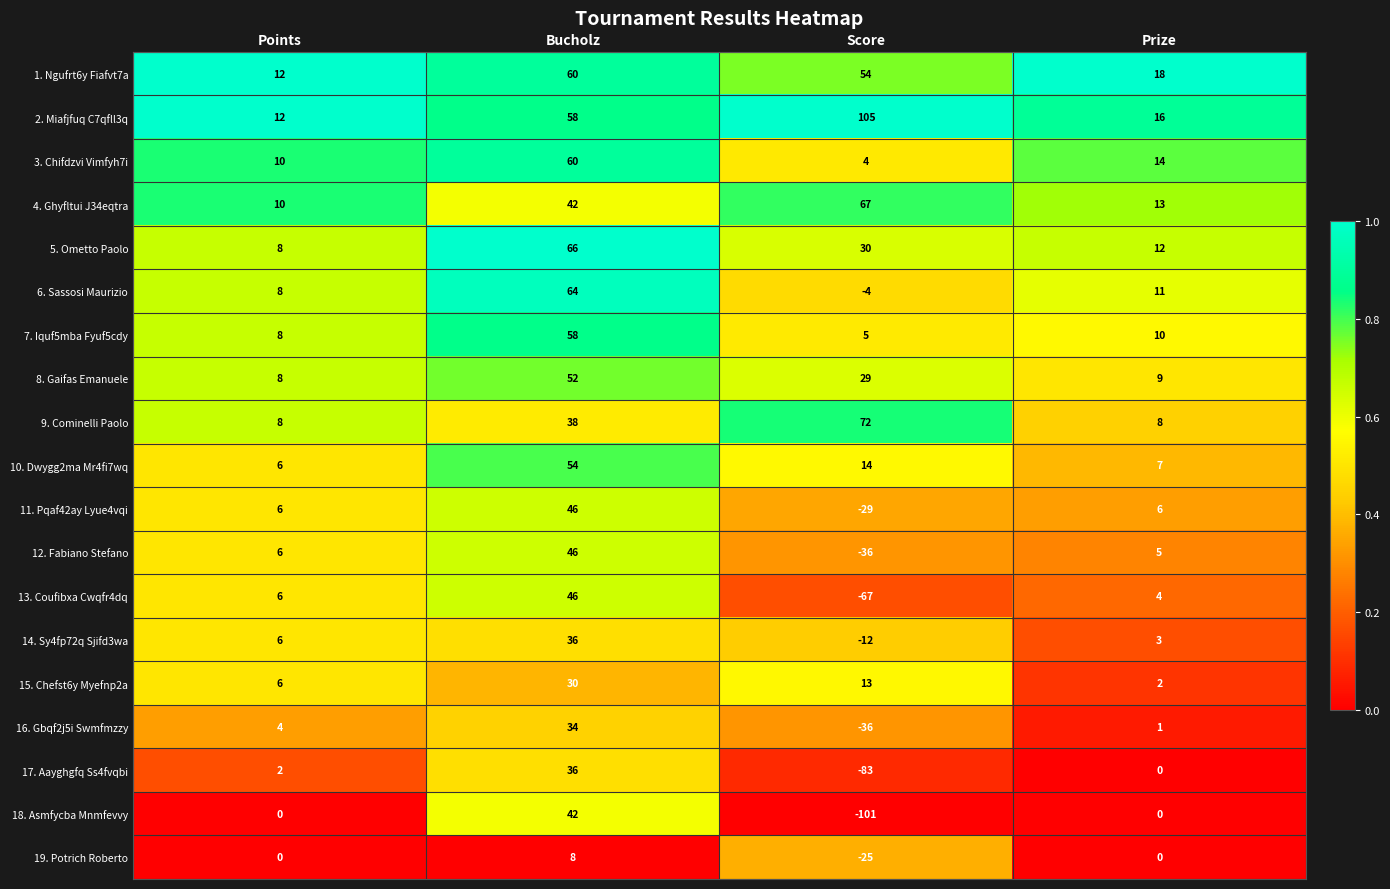

What is the total value across all series at Points?

126